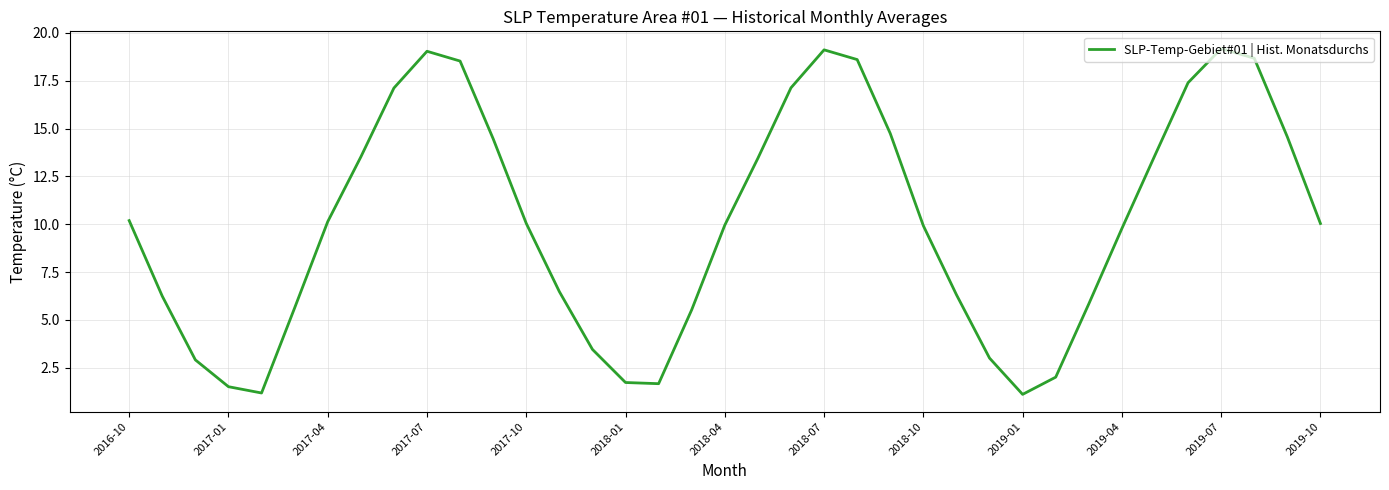

What is the smallest value displayed?

1.1